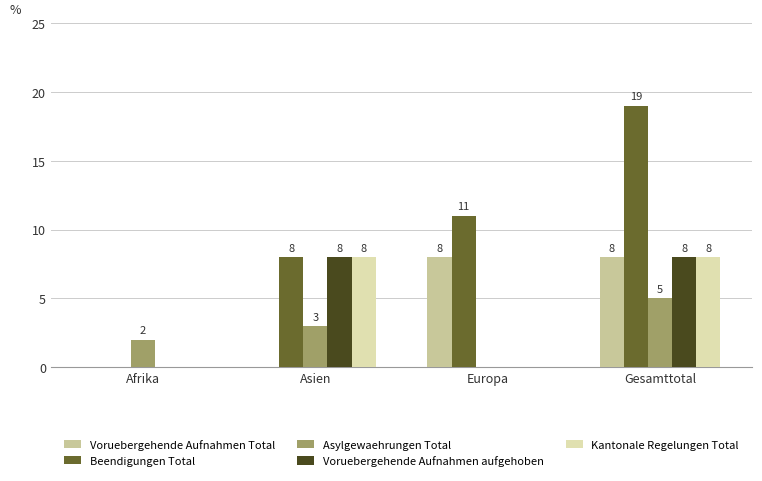

Is it true that Kantonale Regelungen Total equals 0 at Europa?

True